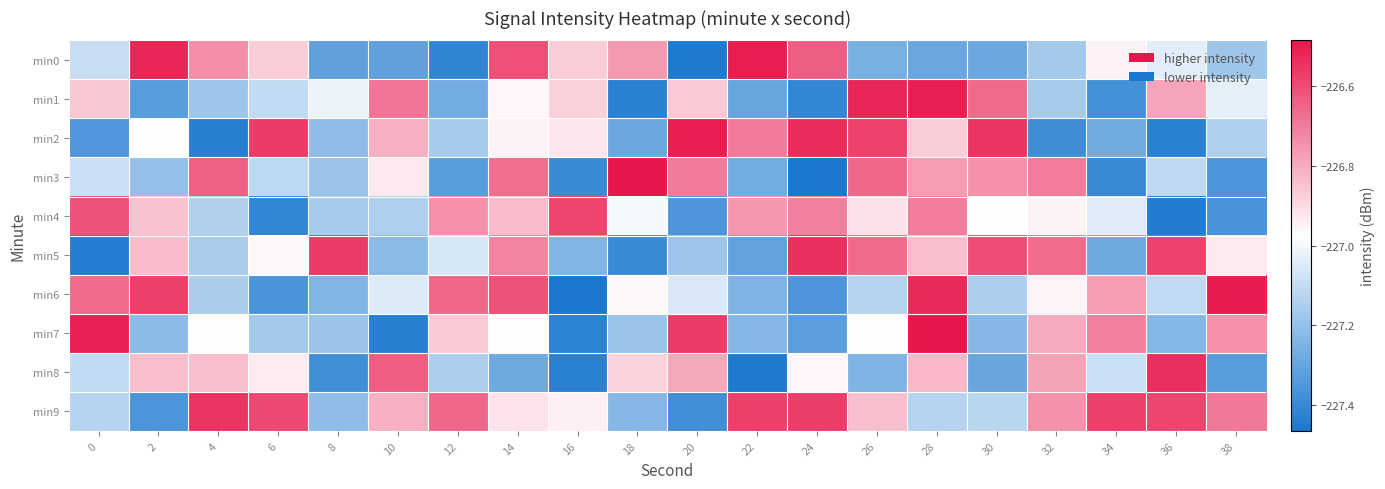

Reading left to right, transcribe all the data shown in this chart.

min0: 0=-227.1	2=-226.5	4=-226.7	6=-226.9	8=-227.3	10=-227.3	12=-227.4	14=-226.6	16=-226.9	18=-226.8	20=-227.5	22=-226.5	24=-226.6	26=-227.3	28=-227.3	30=-227.3	32=-227.2	34=-226.9	36=-227.0	38=-227.2
min1: 0=-226.9	2=-227.3	4=-227.2	6=-227.1	8=-227.0	10=-226.7	12=-227.3	14=-227.0	16=-226.9	18=-227.4	20=-226.9	22=-227.3	24=-227.4	26=-226.5	28=-226.5	30=-226.7	32=-227.2	34=-227.4	36=-226.8	38=-227.0
min2: 0=-227.3	2=-227.0	4=-227.4	6=-226.6	8=-227.2	10=-226.8	12=-227.2	14=-227.0	16=-226.9	18=-227.3	20=-226.5	22=-226.7	24=-226.5	26=-226.6	28=-226.9	30=-226.5	32=-227.4	34=-227.3	36=-227.4	38=-227.1
min3: 0=-227.1	2=-227.2	4=-226.6	6=-227.1	8=-227.2	10=-226.9	12=-227.3	14=-226.7	16=-227.4	18=-226.5	20=-226.7	22=-227.3	24=-227.5	26=-226.7	28=-226.8	30=-226.7	32=-226.7	34=-227.4	36=-227.1	38=-227.4
min4: 0=-226.6	2=-226.8	4=-227.1	6=-227.4	8=-227.2	10=-227.1	12=-226.7	14=-226.8	16=-226.6	18=-227.0	20=-227.4	22=-226.8	24=-226.7	26=-226.9	28=-226.7	30=-227.0	32=-226.9	34=-227.0	36=-227.4	38=-227.4
min5: 0=-227.4	2=-226.8	4=-227.2	6=-227.0	8=-226.6	10=-227.2	12=-227.1	14=-226.7	16=-227.2	18=-227.4	20=-227.2	22=-227.3	24=-226.5	26=-226.7	28=-226.8	30=-226.6	32=-226.7	34=-227.3	36=-226.6	38=-226.9
min6: 0=-226.7	2=-226.6	4=-227.2	6=-227.4	8=-227.2	10=-227.0	12=-226.7	14=-226.6	16=-227.5	18=-227.0	20=-227.1	22=-227.2	24=-227.4	26=-227.1	28=-226.5	30=-227.1	32=-227.0	34=-226.8	36=-227.1	38=-226.5
min7: 0=-226.5	2=-227.2	4=-227.0	6=-227.2	8=-227.2	10=-227.4	12=-226.9	14=-227.0	16=-227.4	18=-227.2	20=-226.6	22=-227.2	24=-227.3	26=-227.0	28=-226.5	30=-227.2	32=-226.8	34=-226.7	36=-227.2	38=-226.7
min8: 0=-227.1	2=-226.8	4=-226.8	6=-226.9	8=-227.4	10=-226.6	12=-227.2	14=-227.3	16=-227.4	18=-226.9	20=-226.8	22=-227.5	24=-227.0	26=-227.2	28=-226.8	30=-227.3	32=-226.8	34=-227.1	36=-226.5	38=-227.3
min9: 0=-227.1	2=-227.4	4=-226.5	6=-226.6	8=-227.2	10=-226.8	12=-226.7	14=-226.9	16=-226.9	18=-227.2	20=-227.4	22=-226.6	24=-226.6	26=-226.8	28=-227.1	30=-227.1	32=-226.7	34=-226.6	36=-226.6	38=-226.7